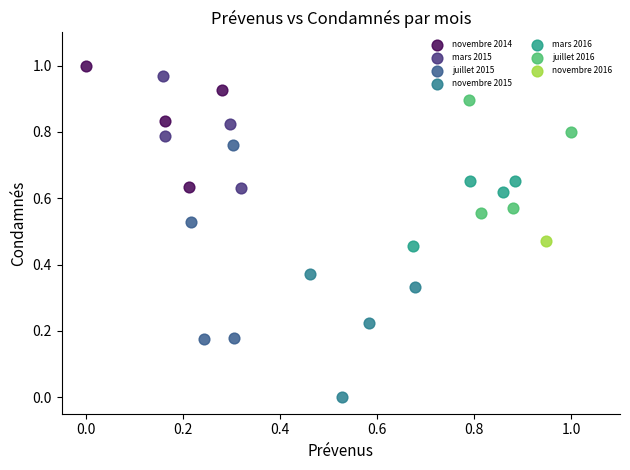

What are all the series names shown in the legend?

novembre 2014, mars 2015, juillet 2015, novembre 2015, mars 2016, juillet 2016, novembre 2016